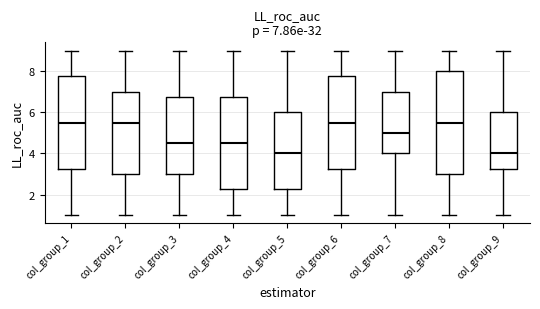

Which box is the tallest, from its lower edge to its upper edge?

col_group_8